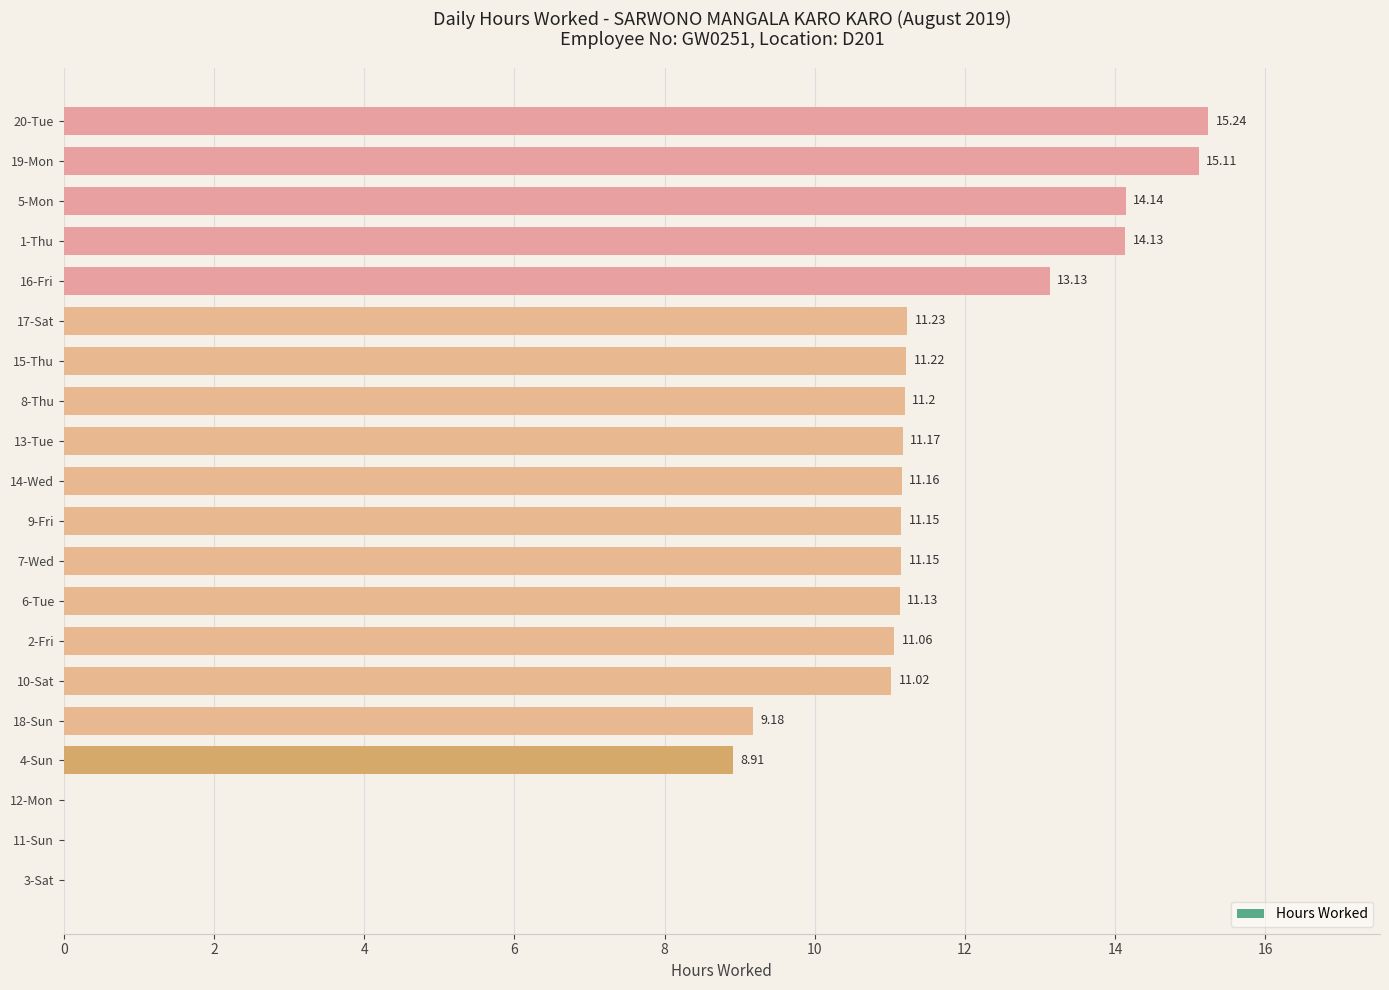

What is the average value?

10.1